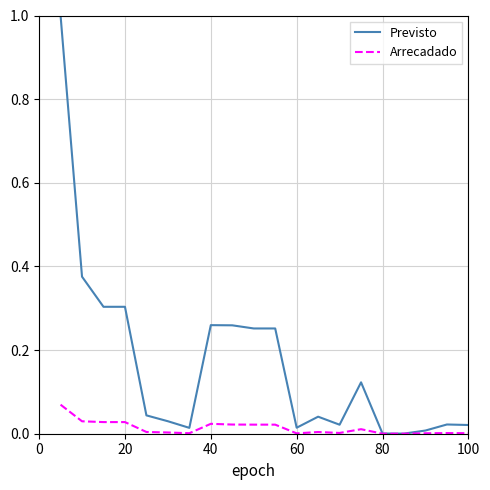

What is the sum of all Previsto values?

3.3